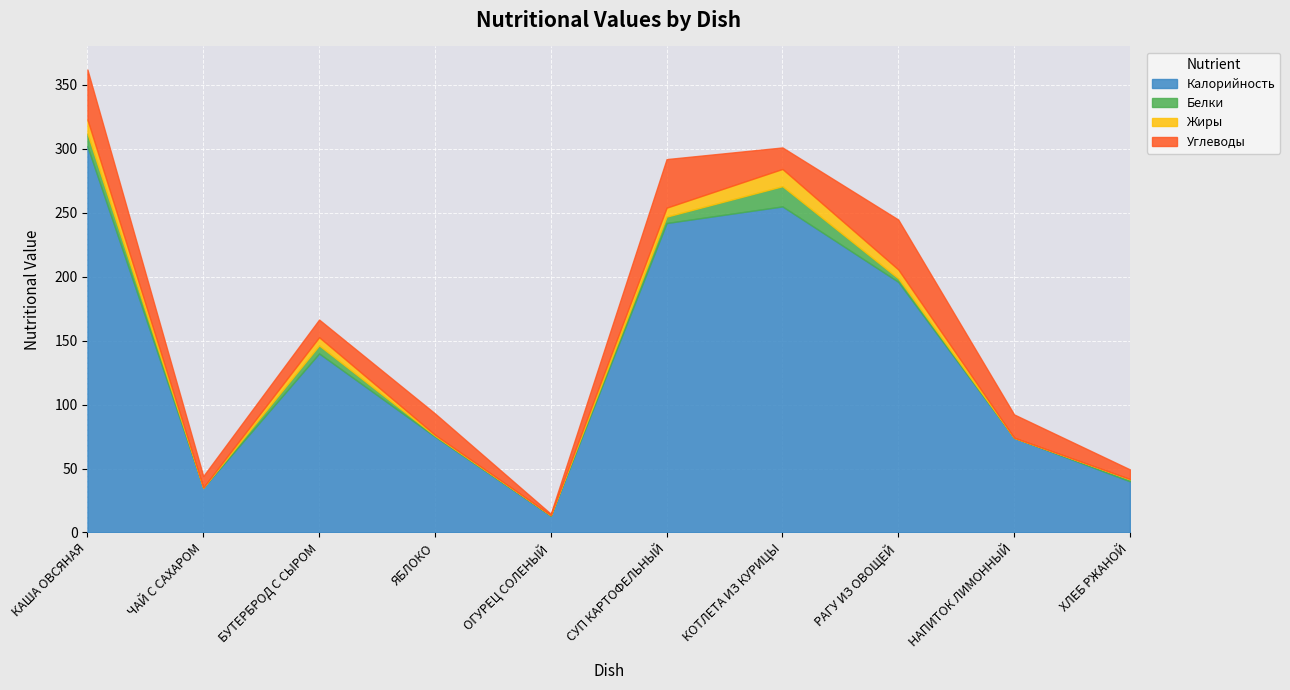

Which label corresponds to the largest value in the chart?

КАША ОВСЯНАЯ